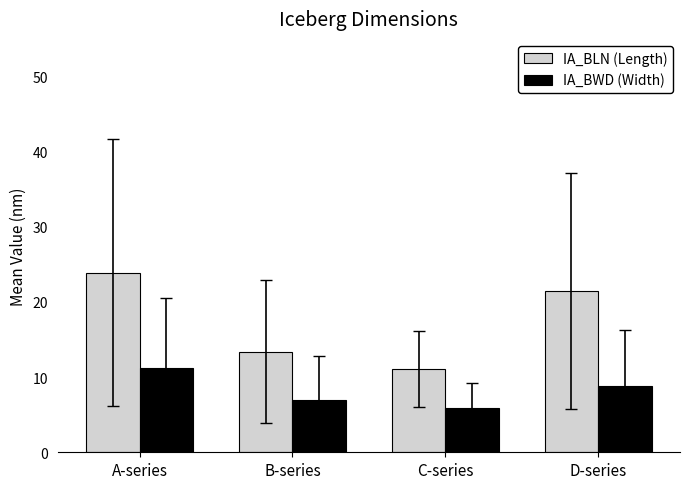

List the labels in order of IA_BWD (Width) value, largest first.

A-series, D-series, B-series, C-series